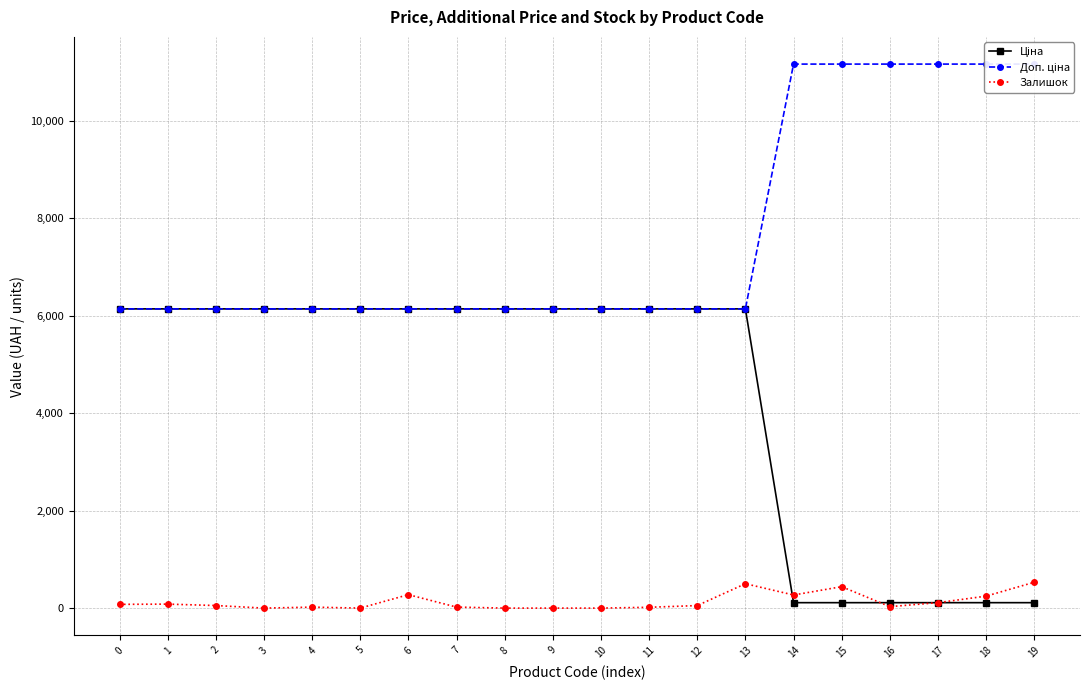

True or false: Залишок has a value of 28.6 at 1.

False